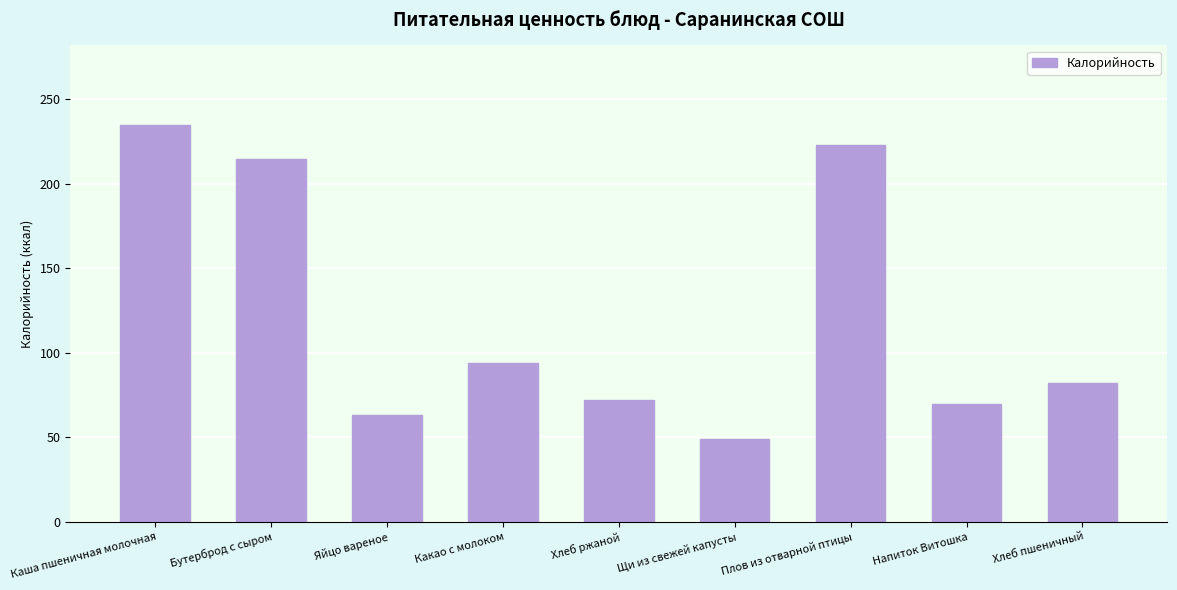

What is the greatest value displayed?

235